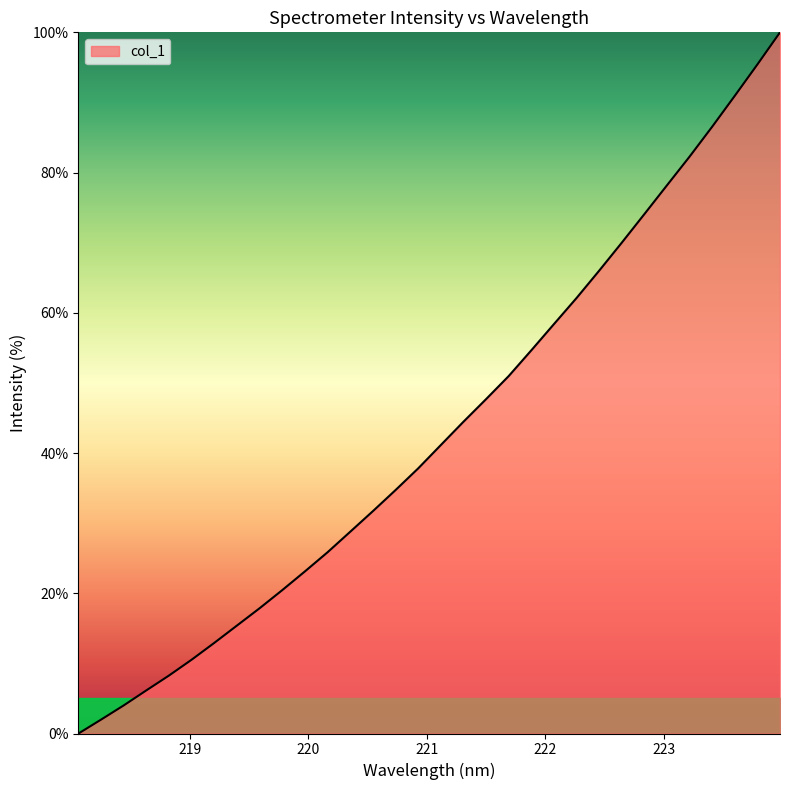

What is the difference between the maximum and minimum values?

100.0